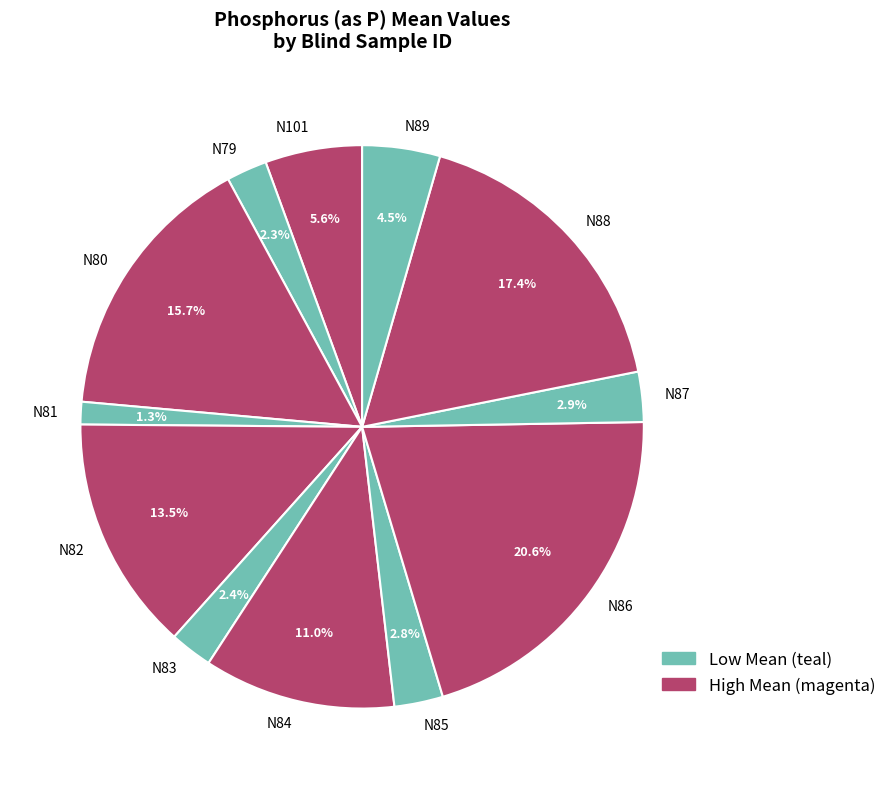

Which slice is the smallest?

N81